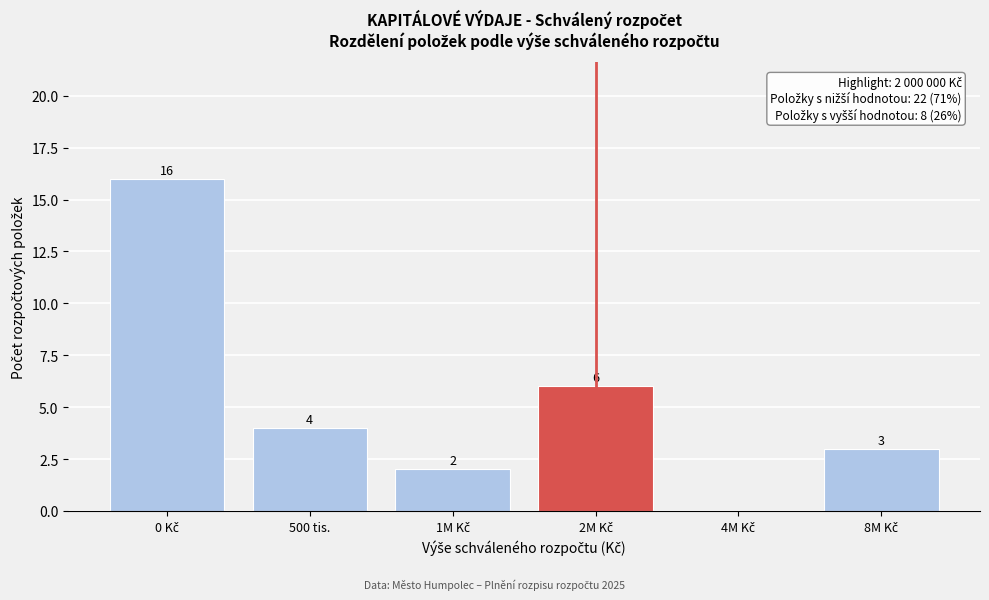

The chart shows a value of 1 at 500 tis.. True or false?

False